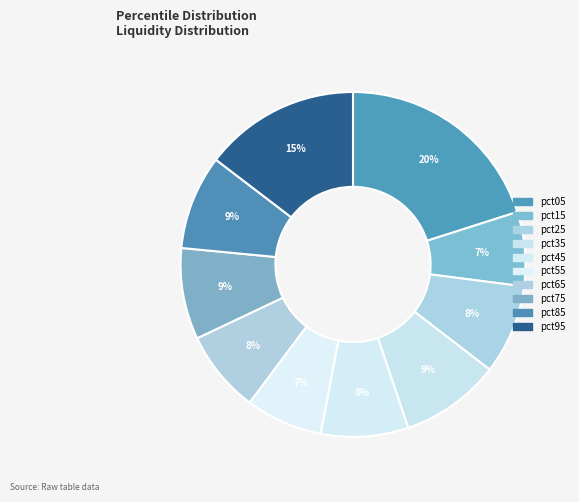

How many segments does this pie chart have?

10